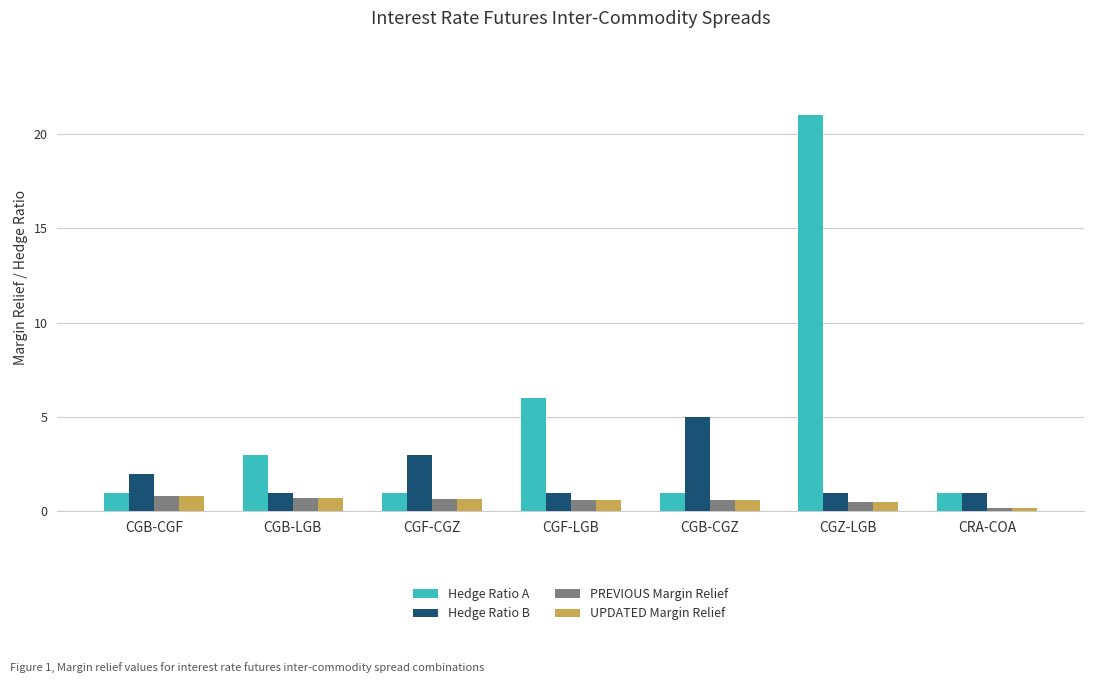

Which series changed the most between CGB-CGF and CGF-LGB?

Hedge Ratio A